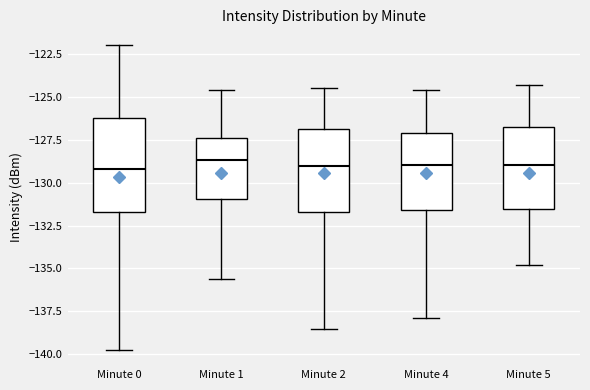

Reading left to right, transcribe this box plot: for each box, give where its median line is, the range the box spans, and where its two whiskers end, as read against the y-axis. The values are not printed on the chart, so give them approximately, as read against the axis.

Minute 0: median -129.0, box -131.5 to -126.0, whiskers -139.5 to -122.0
Minute 1: median -128.5, box -131.0 to -127.5, whiskers -135.5 to -124.5
Minute 2: median -129.0, box -131.5 to -127.0, whiskers -138.5 to -124.5
Minute 4: median -129.0, box -131.5 to -127.0, whiskers -138.0 to -124.5
Minute 5: median -129.0, box -131.5 to -126.5, whiskers -135.0 to -124.5